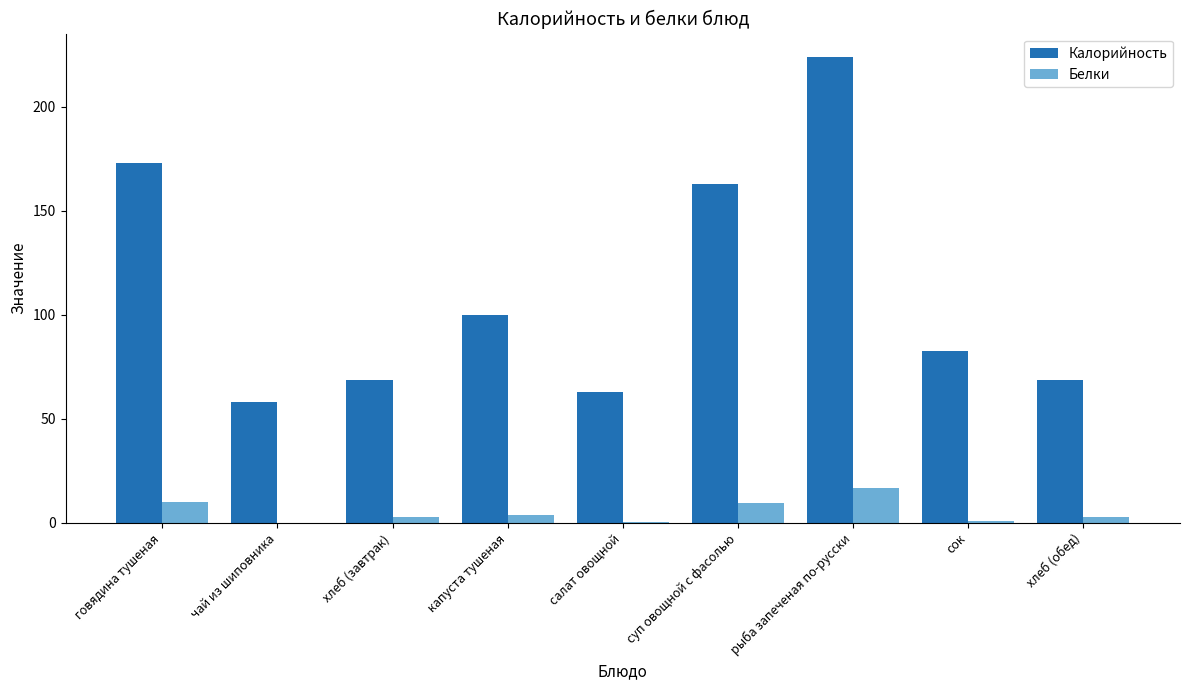

What is the sum of all Белки values?

47.3